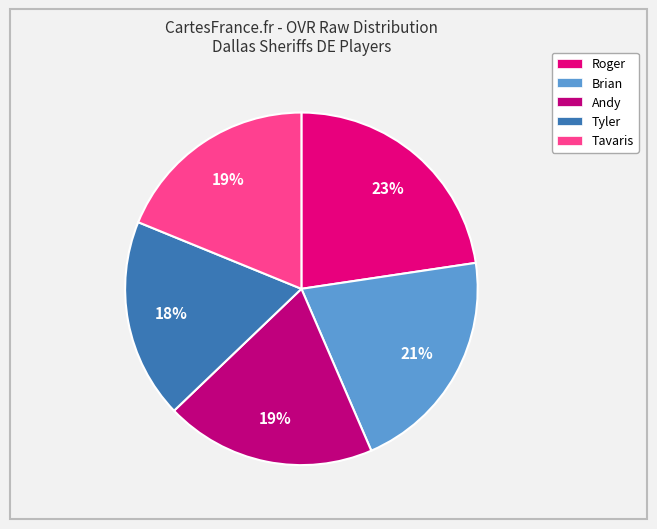

Count the number of slices in the pie.

5